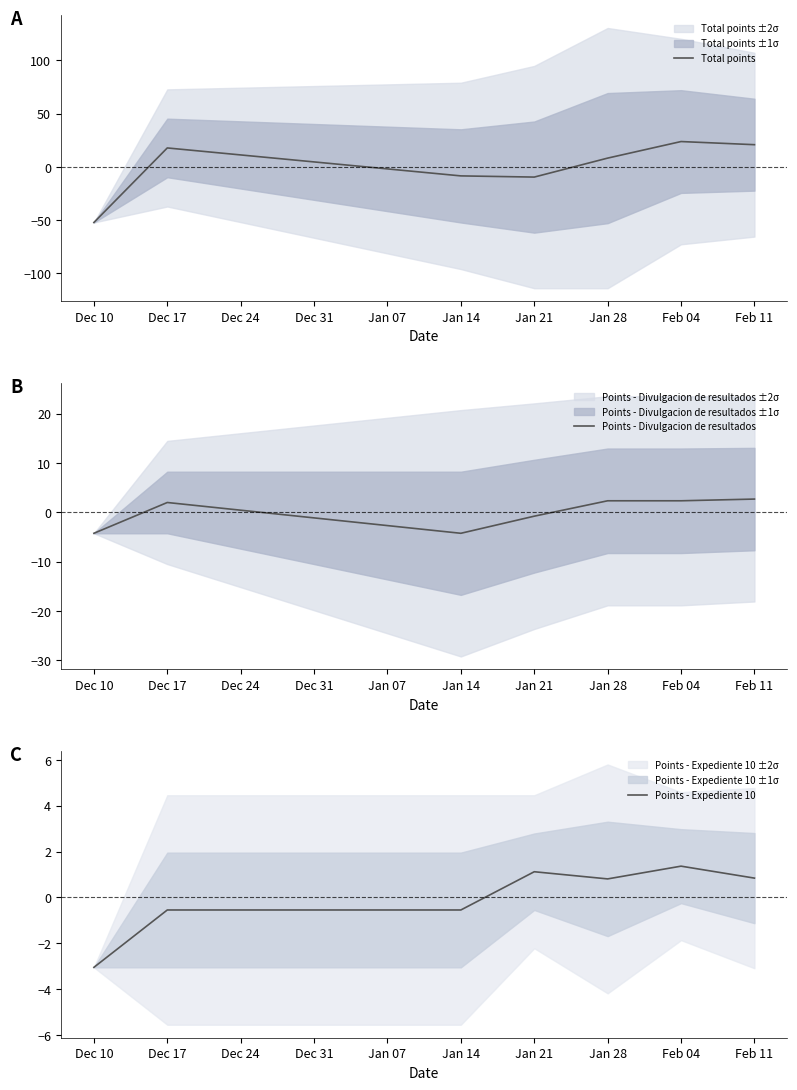

Is it true that Total points equals 17.7 at Dec 17?

True